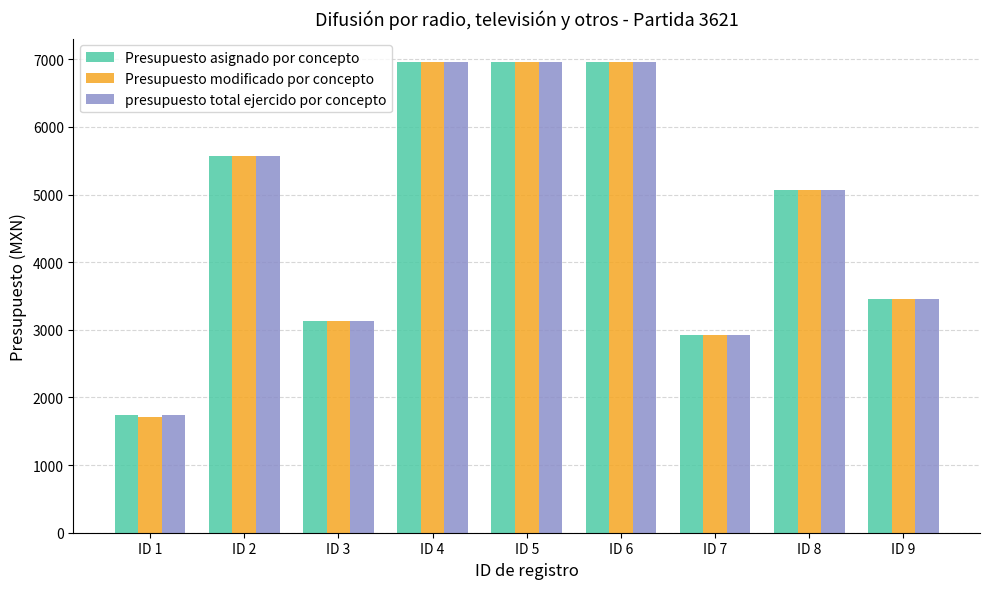

What is the value of the presupuesto total ejercido por concepto bar at the 5th from the left?

6960